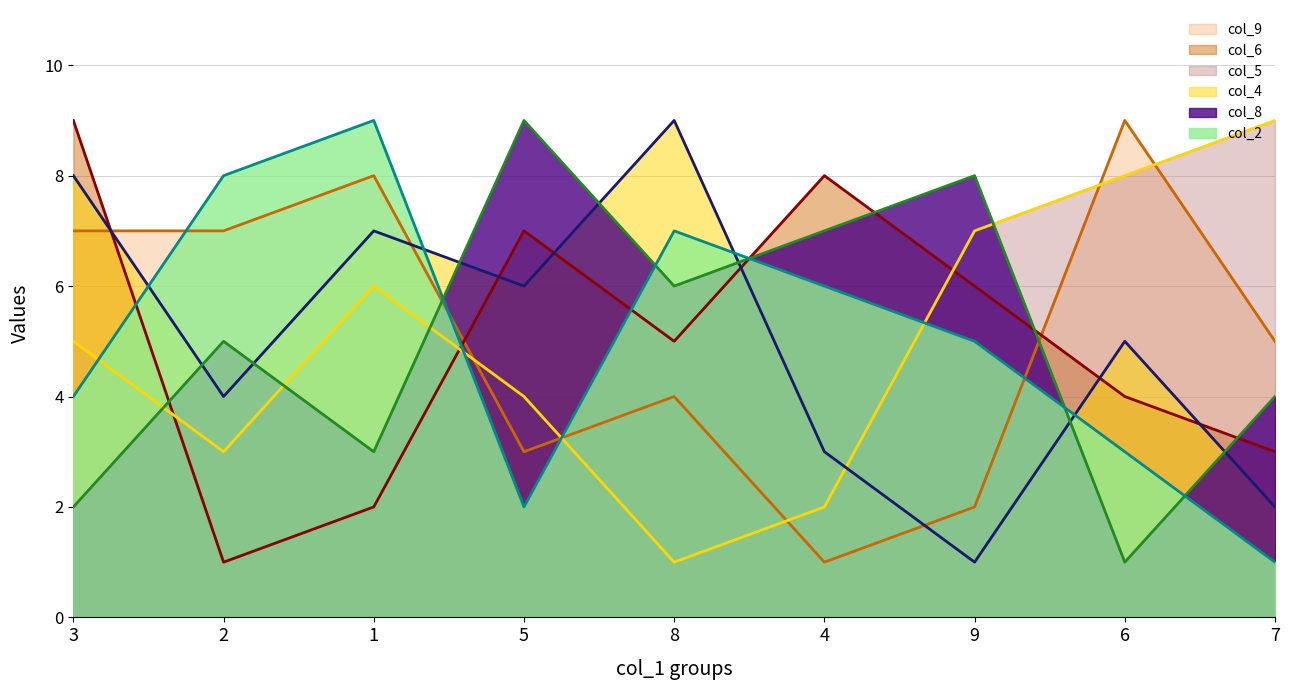

What position from the left is 6?

8